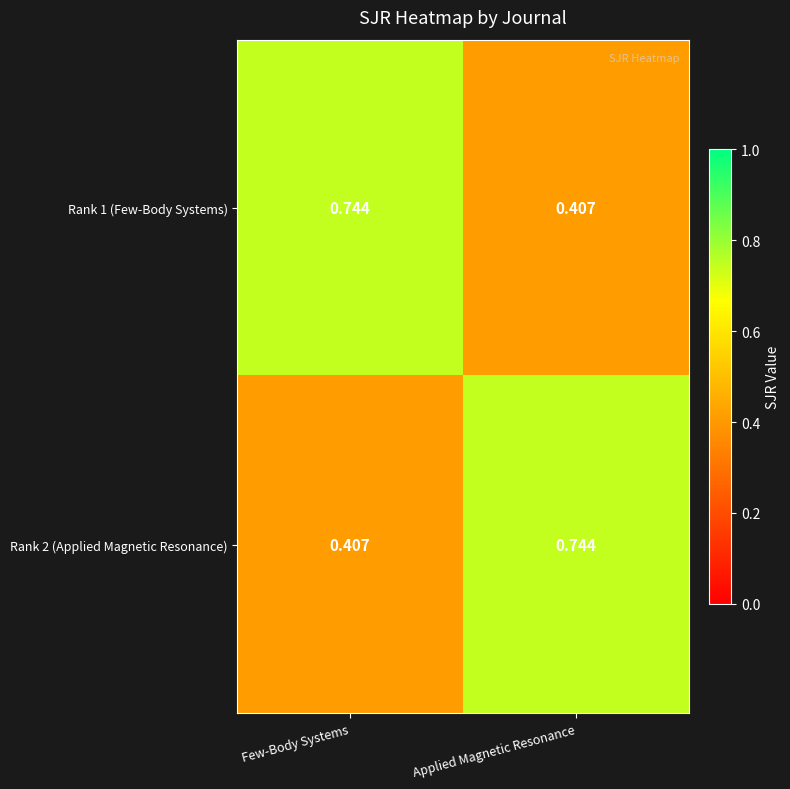

Where is Rank 1 (Few-Body Systems) nearest to the value 0?

Applied Magnetic Resonance